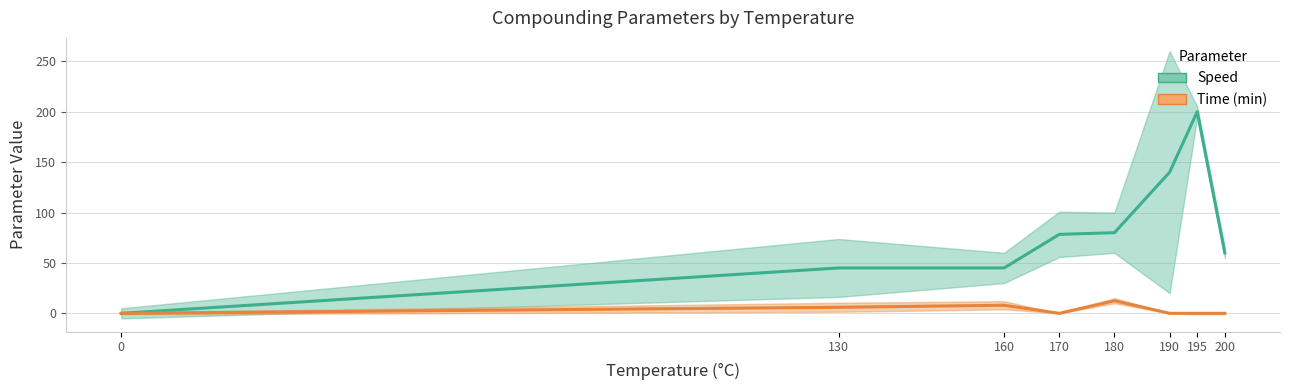

Reading left to right, extract all data points from this chart.

Speed: 0.0	45.0	45.0	78.3	80.0	140.0	200.0	60.0
Time (min): 0.0	6.0	8.0	0.0	12.5	0.0	0.0	0.0